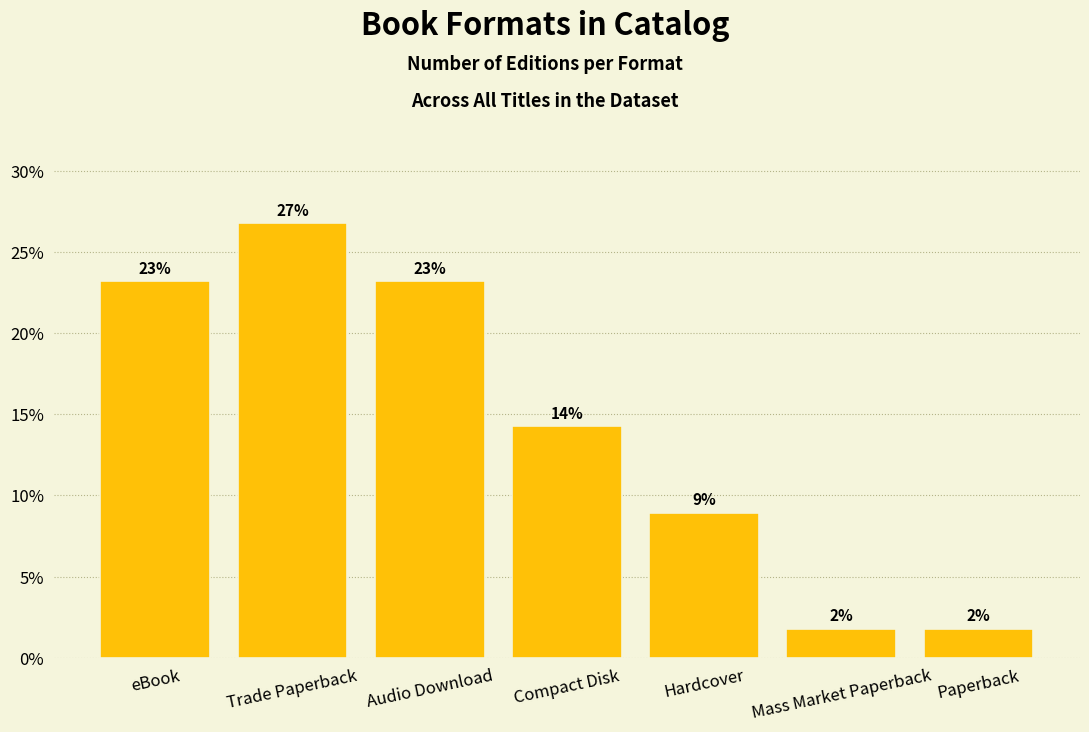

Reading right to left, extract all data points from this chart.

1.8	1.8	8.9	14.3	23.2	26.8	23.2